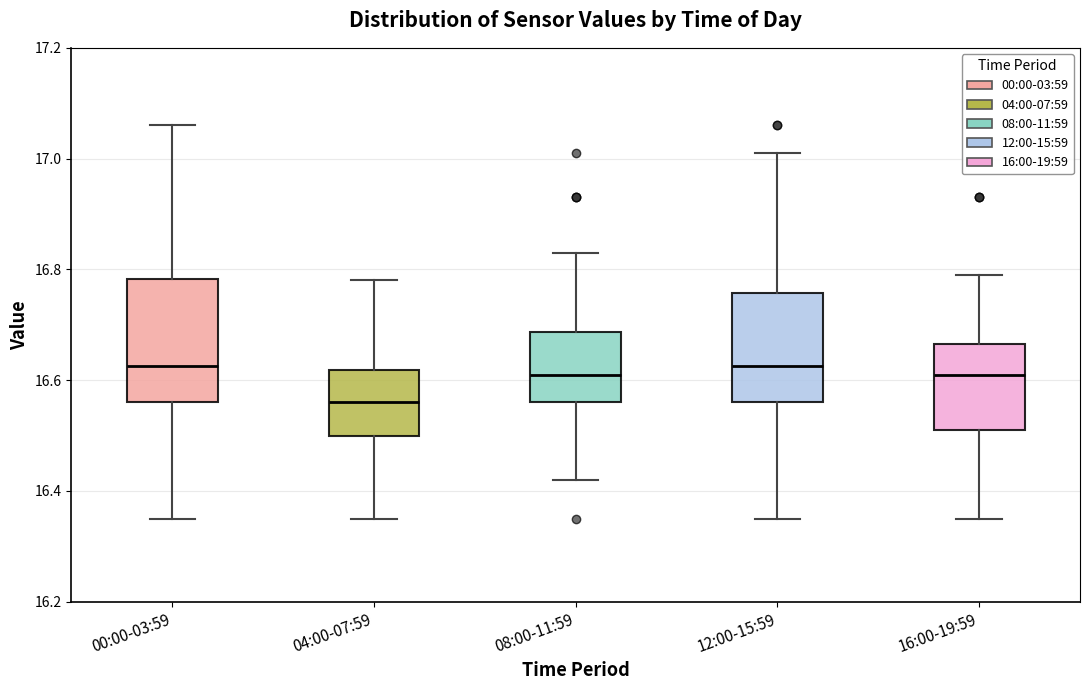

Reading left to right, transcribe this box plot: for each box, give where its median line is, the range the box spans, and where its two whiskers end, as read against the y-axis. The values are not printed on the chart, so give them approximately, as read against the axis.

00:00-03:59: median 16.62, box 16.56 to 16.78, whiskers 16.36 to 17.06
04:00-07:59: median 16.56, box 16.50 to 16.62, whiskers 16.36 to 16.78
08:00-11:59: median 16.62, box 16.56 to 16.68, whiskers 16.42 to 16.84
12:00-15:59: median 16.62, box 16.56 to 16.76, whiskers 16.36 to 17.02
16:00-19:59: median 16.62, box 16.52 to 16.66, whiskers 16.36 to 16.80